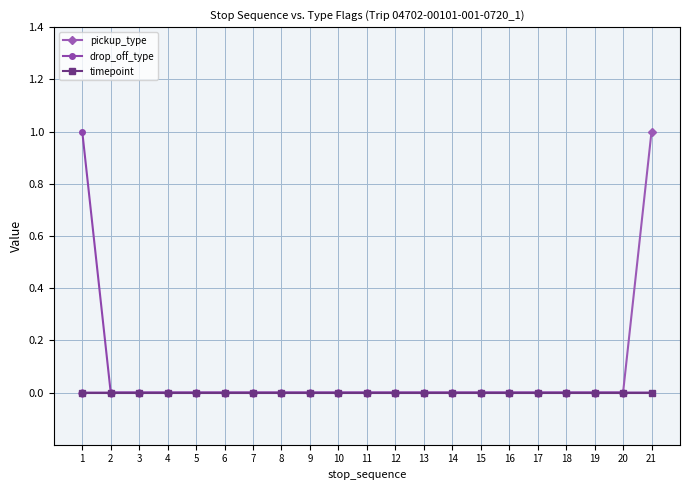

Is it true that pickup_type equals 0 at 12?

True